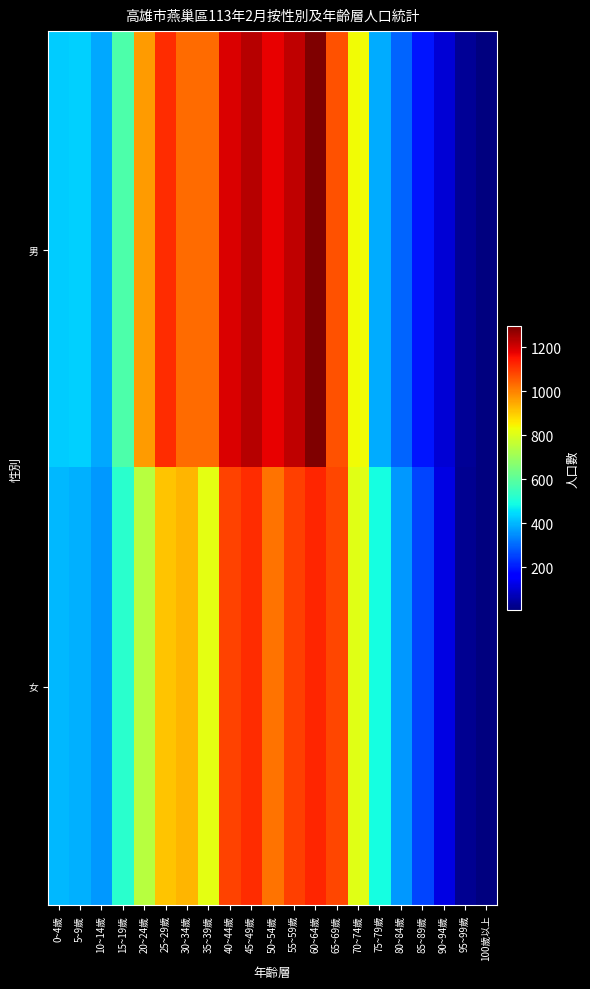

Which has a higher value, 60~64歲 or 0~4歲?

60~64歲